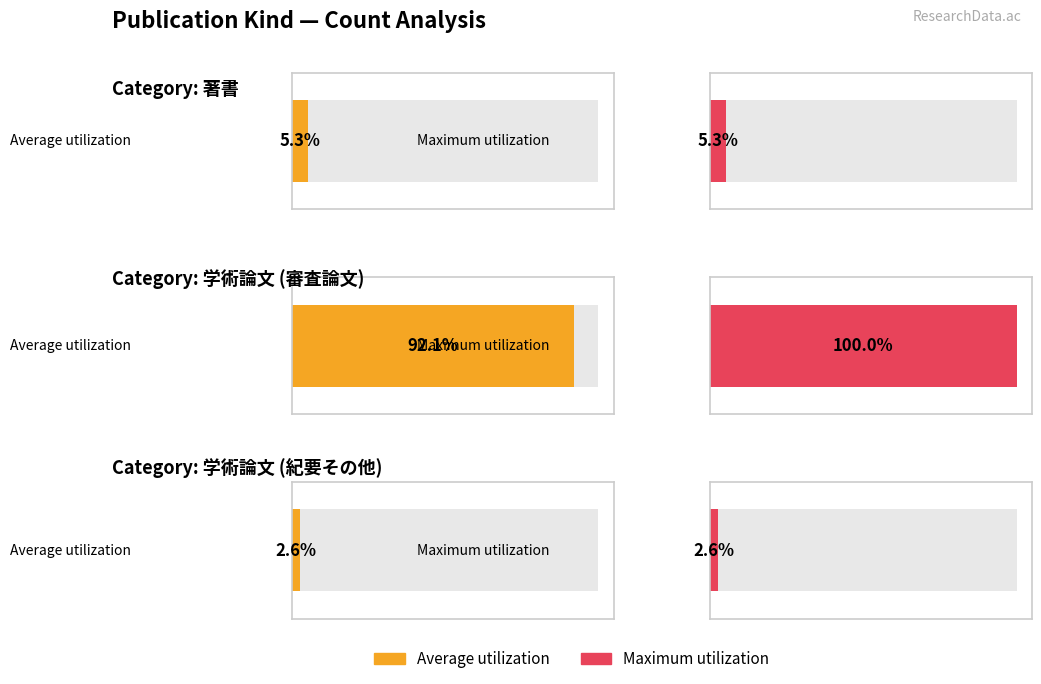

At which label does Average utilization first exceed 2?

1